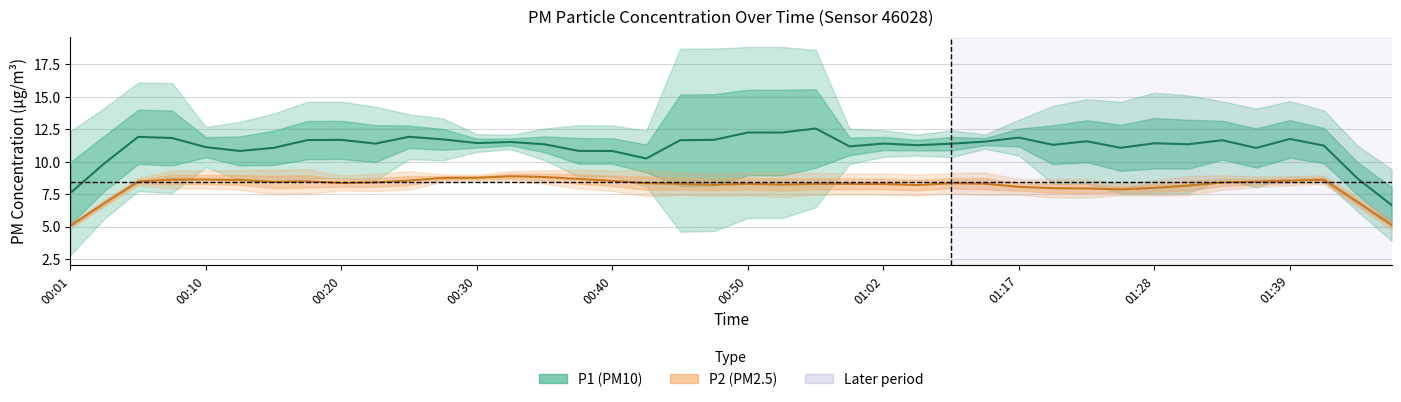

Which series has the widest spread of values?

P1